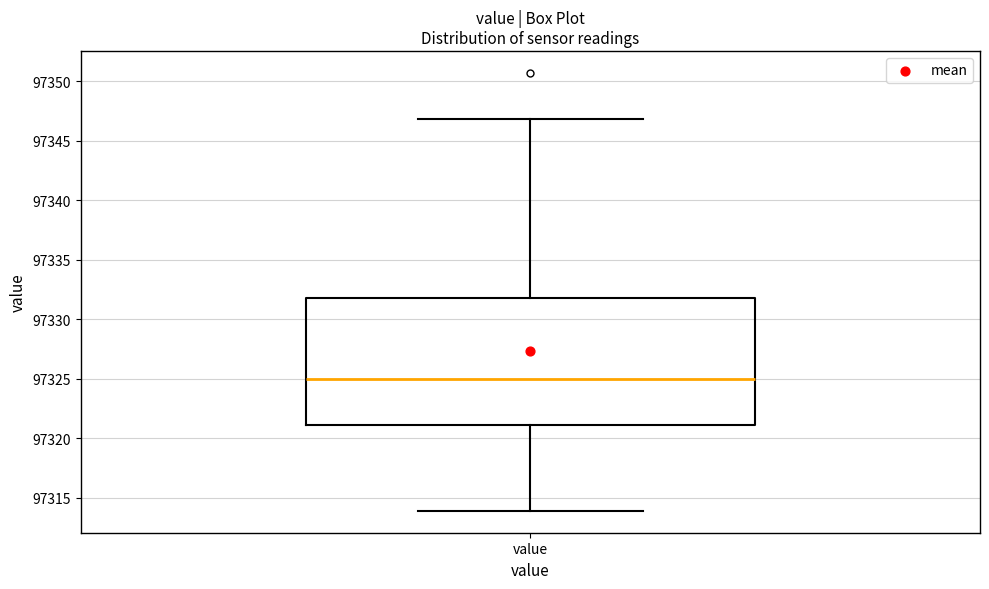

Read this box plot against the y-axis: the position of the median line, the range covered by the box, and the ends of both whiskers. The values are not printed on the chart, so give them approximately, as read against the axis.

median 97325, box 97321 to 97332, whiskers 97314 to 97347